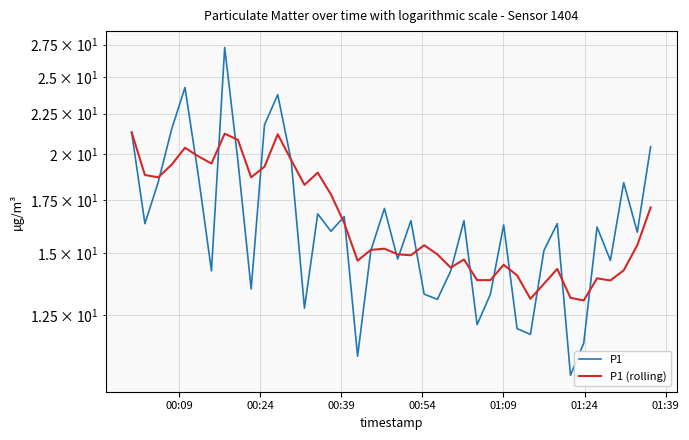

How many lines are shown in the chart?

2